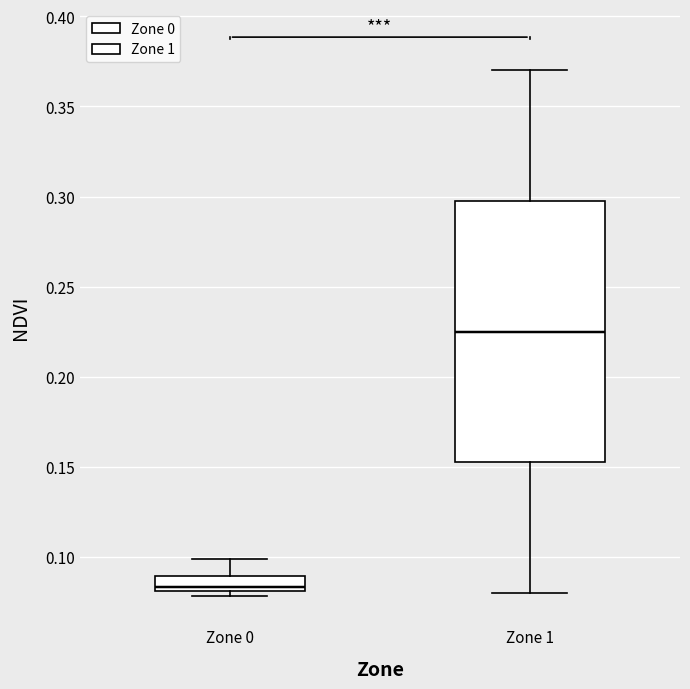

Where is the upper edge of the box for Zone 0 on the y-axis? The values are not printed on the chart, so give them approximately, as read against the axis.

0.090